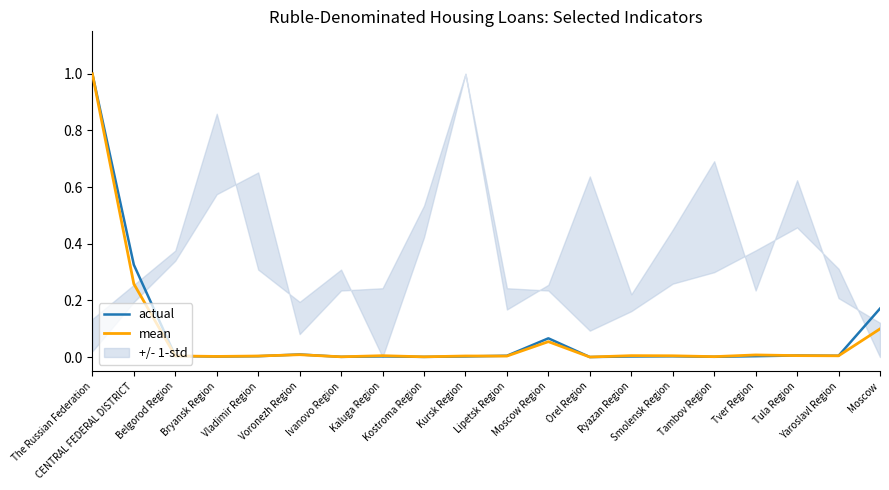

Which series changed the most between Bryansk Region and Kursk Region?

mean